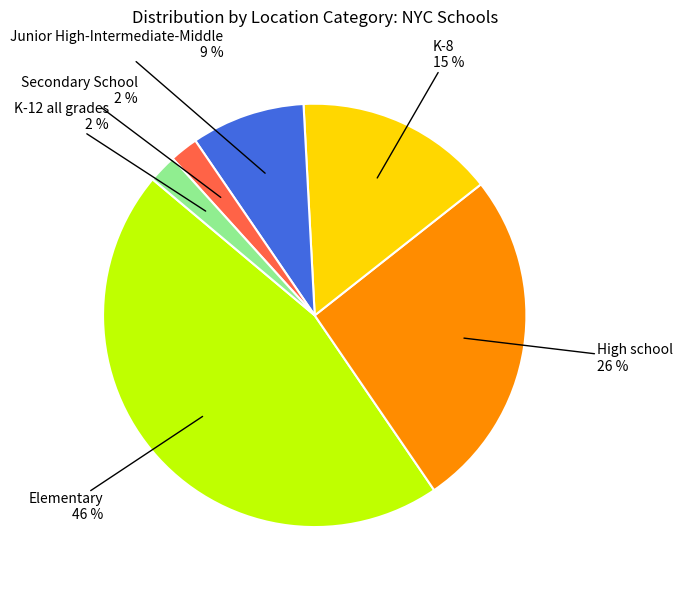

To the nearest percent, what is the average slice percentage?

17%